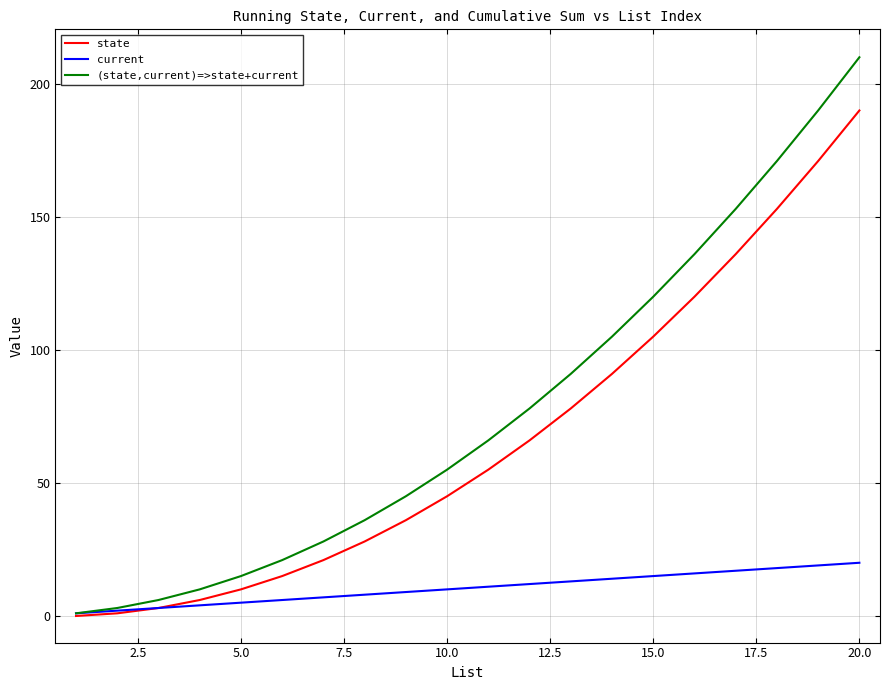

List the series in order of their overall mean, highest first.

(state,current)=>state+current, state, current